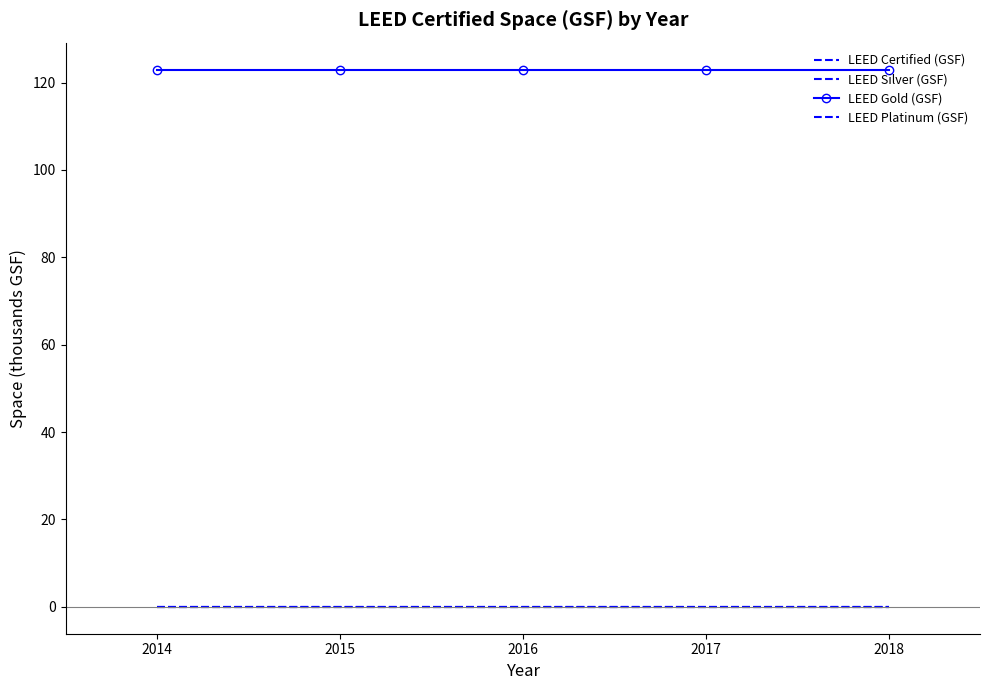

At how many categories does at least one series exceed 9?

5